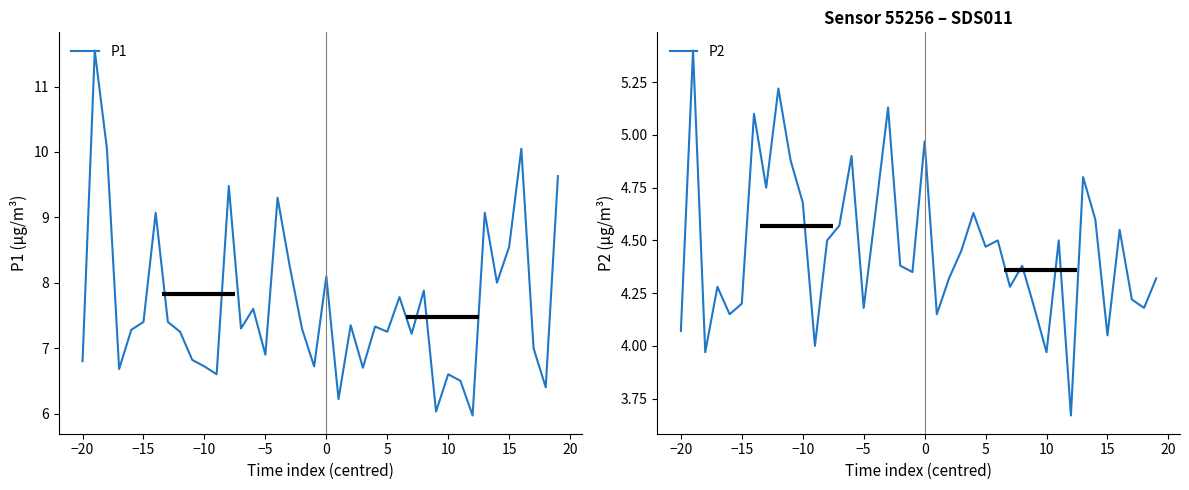

Which series has the largest total across all categories?

P1